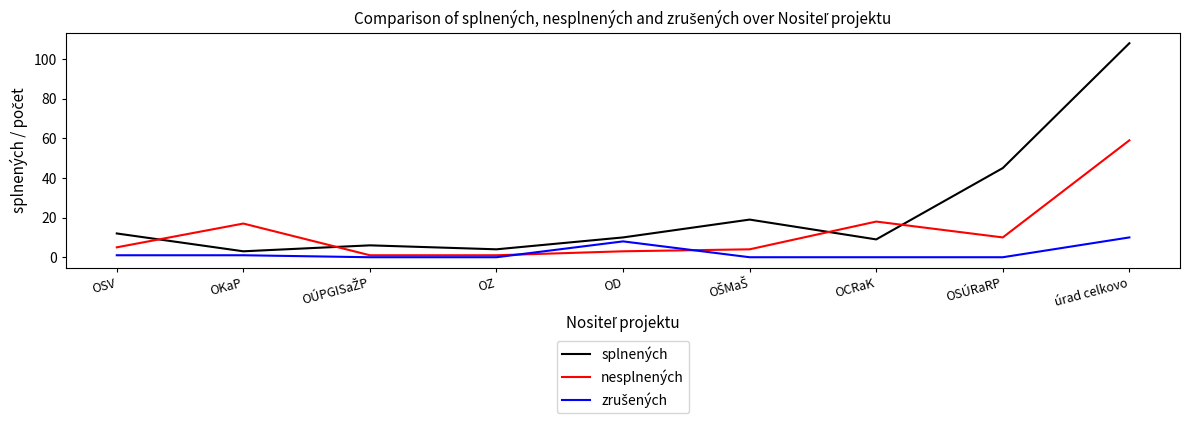

True or false: nesplnených and splnených cross at least once.

True